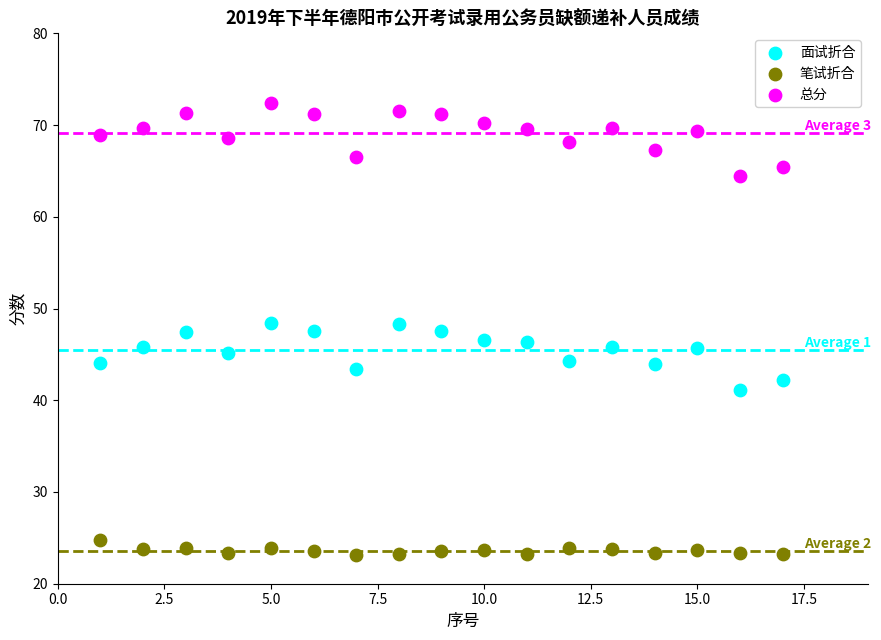

What are all the series names shown in the legend?

面试折合, 笔试折合, 总分